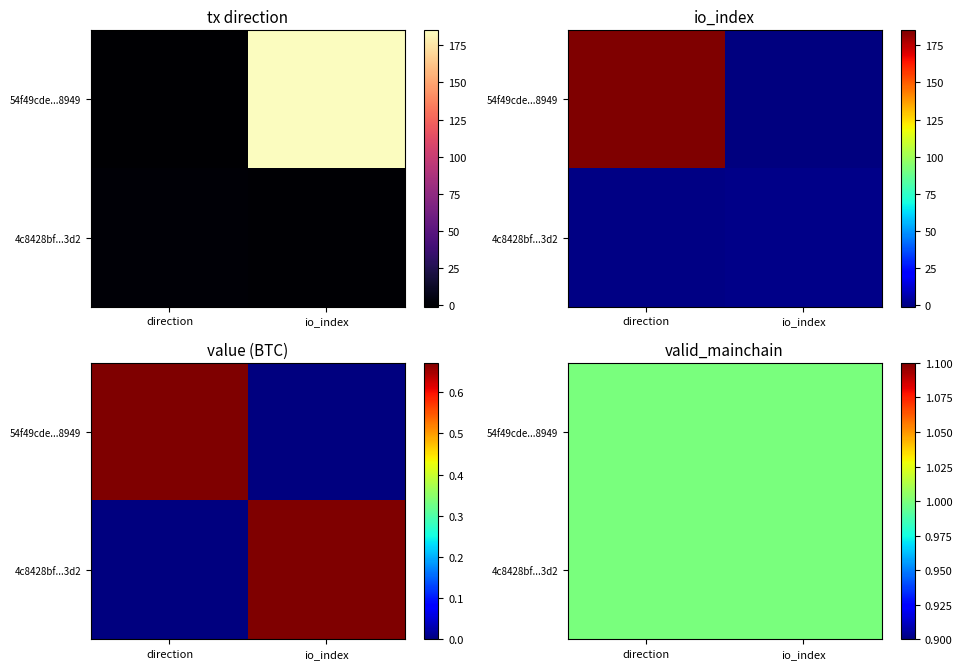

Reading left to right, what are all the values shown in this chart?

54f49cde5ddd7e6a69e0cc29b3cade0c3588949: -1=-1	1=185
4c8428bf8f0fdd56131f991a4ffb25b1d6ea3d2: -1=1	1=0